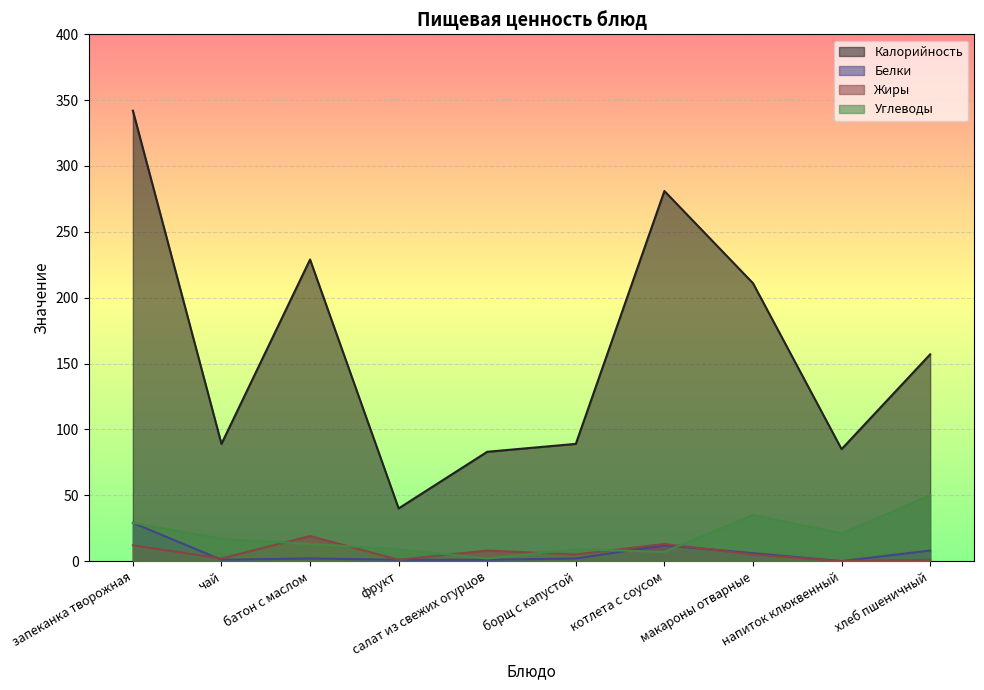

List the labels in order of Жиры value, smallest first.

напиток клюквенный, фрукт, хлеб пшеничный, чай, борщ с капустой, макароны отварные, салат из свежих огурцов, запеканка творожная, котлета с соусом, батон с маслом